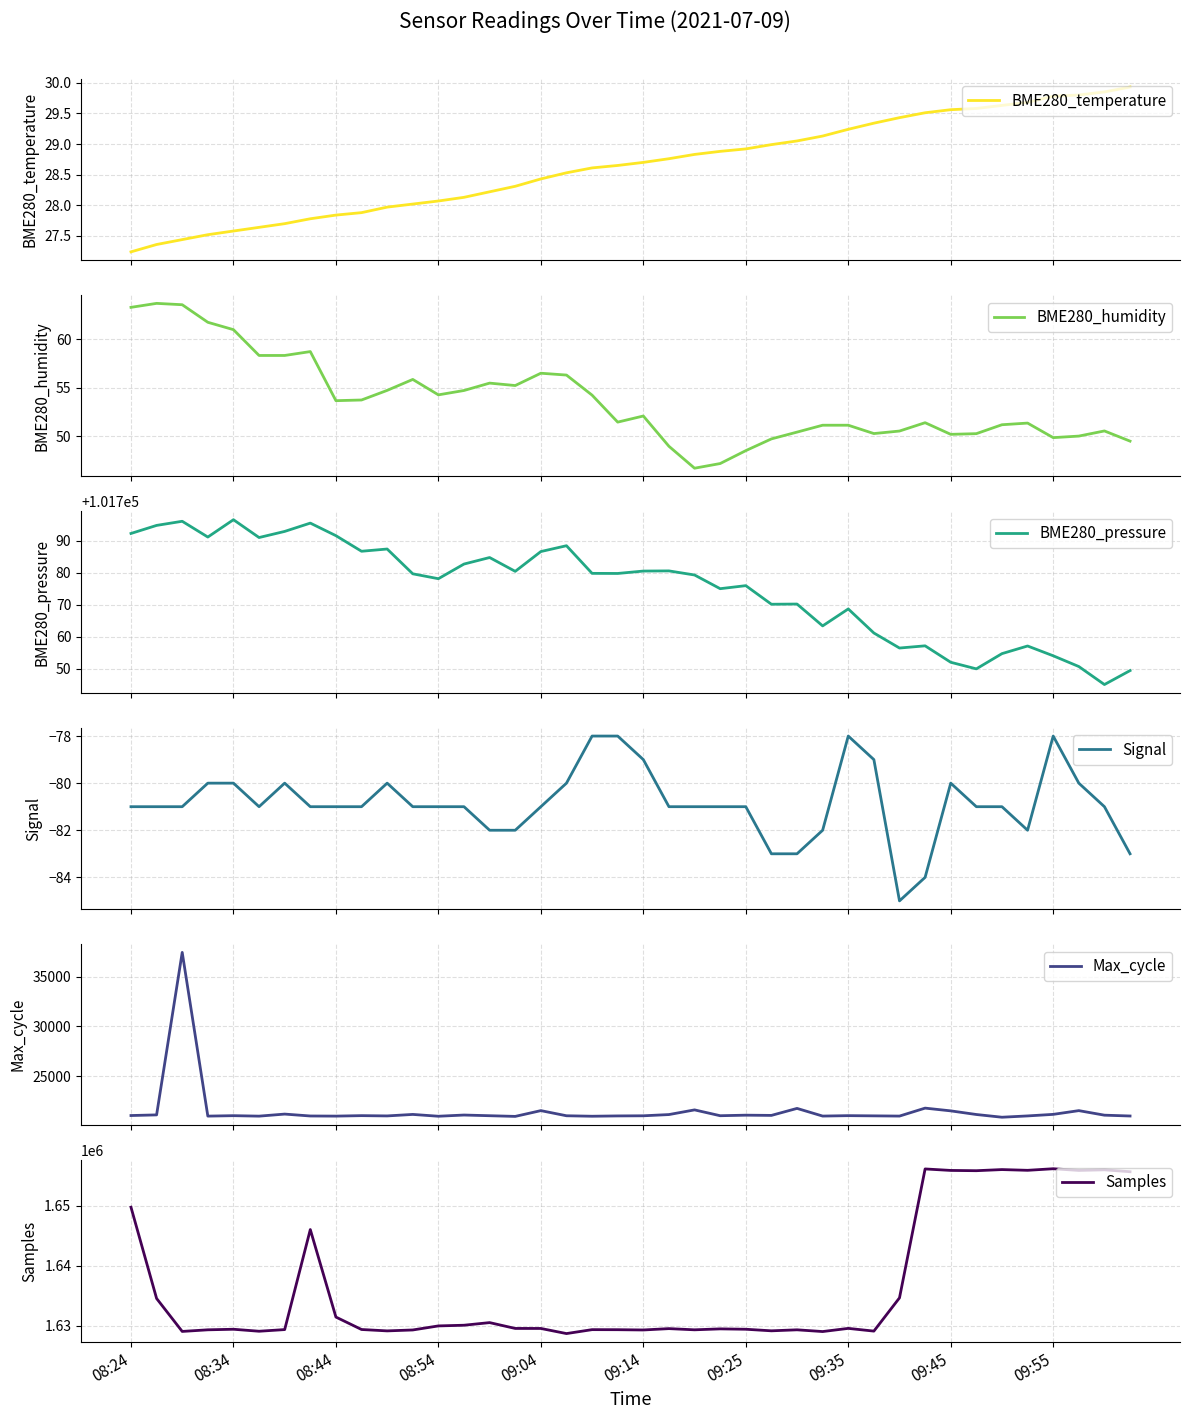

Where does the Max_cycle series first go above 21050?

08:24